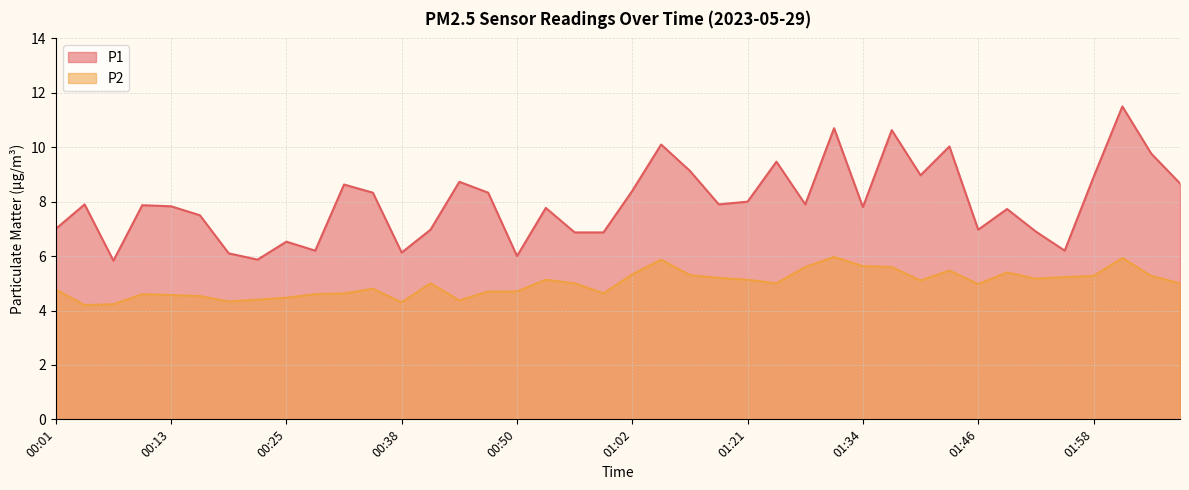

Rank the series by their average value, from lowest to highest.

P2, P1